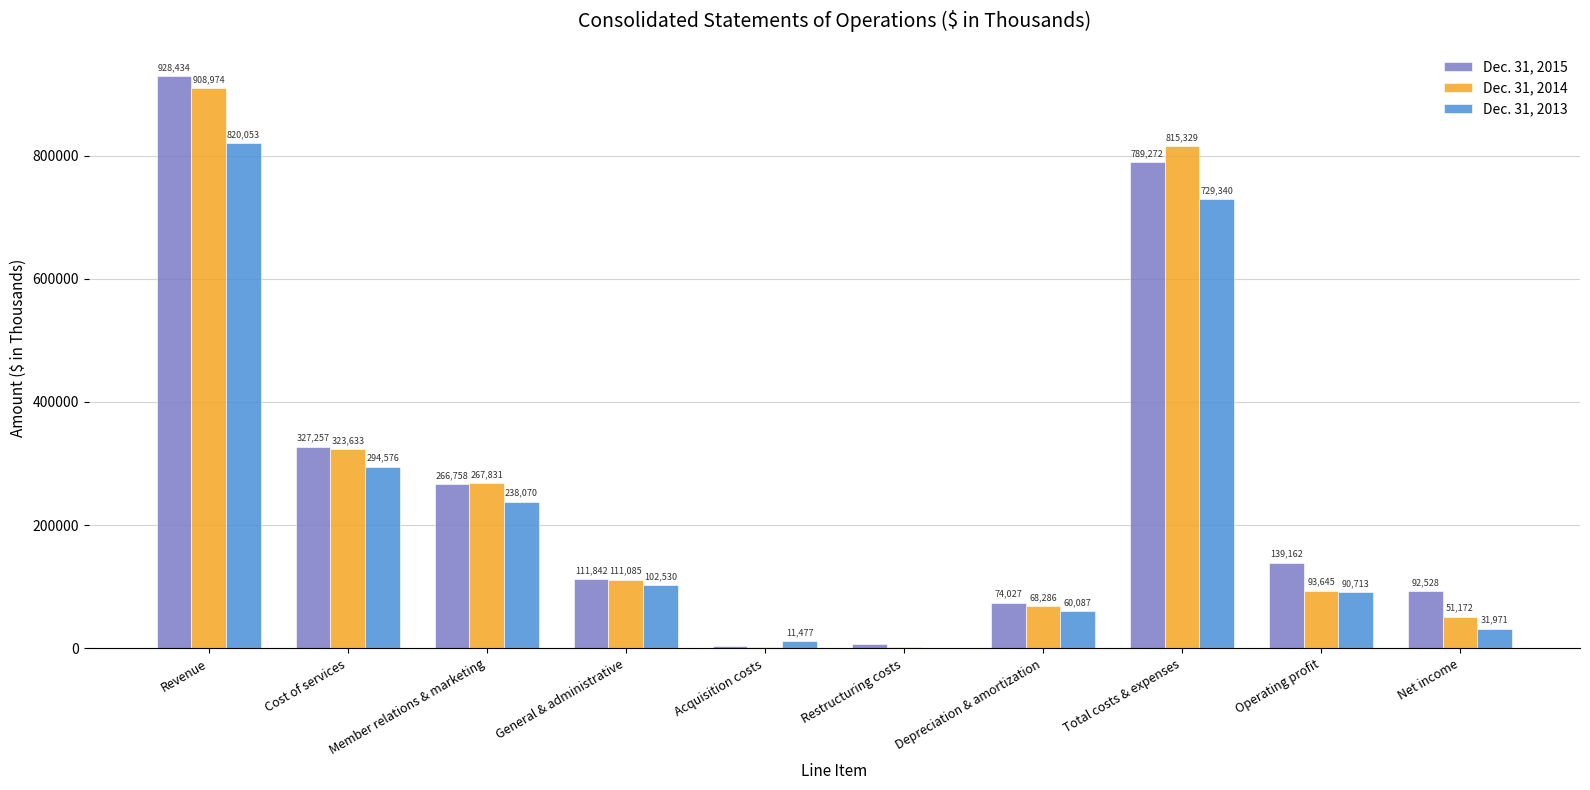

Is the value of Dec. 31, 2014 at Net income greater than the value of Dec. 31, 2013 at Net income?

Yes